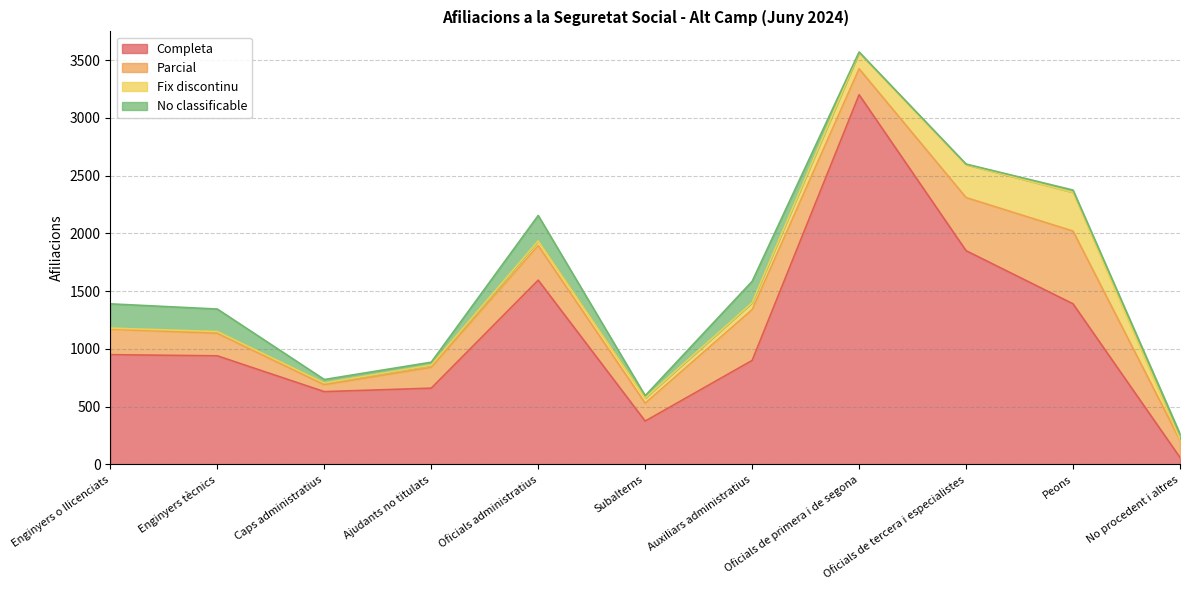

Which has a higher value, Enginyers o llicenciats or Subalterns?

Enginyers o llicenciats